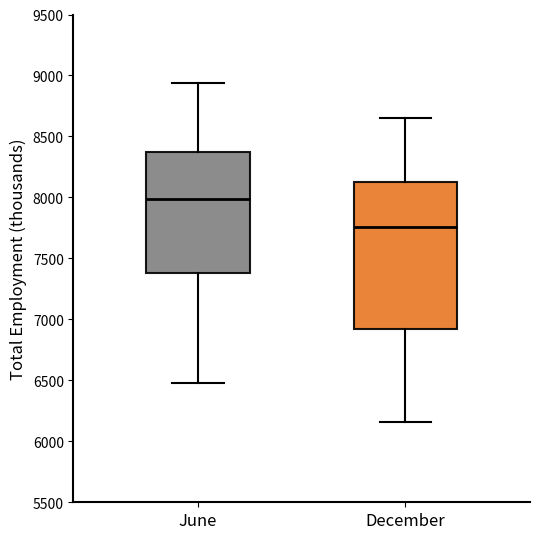

Comparing the boxes themselves (not the whiskers), which one is the tallest?

December